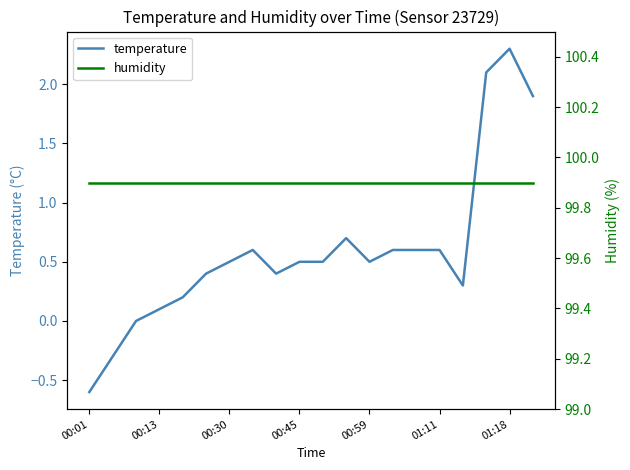

What is the average value of the temperature series?

0.6